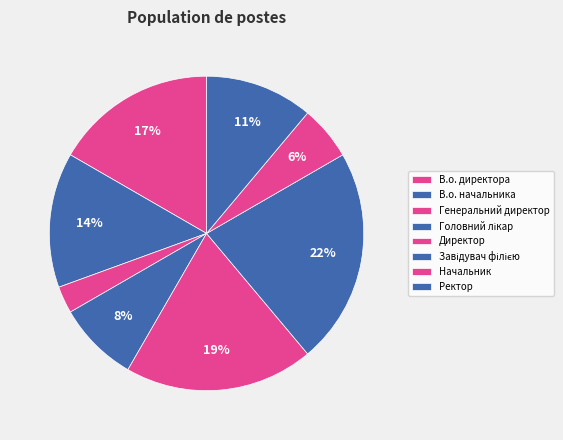

How many segments does this pie chart have?

8